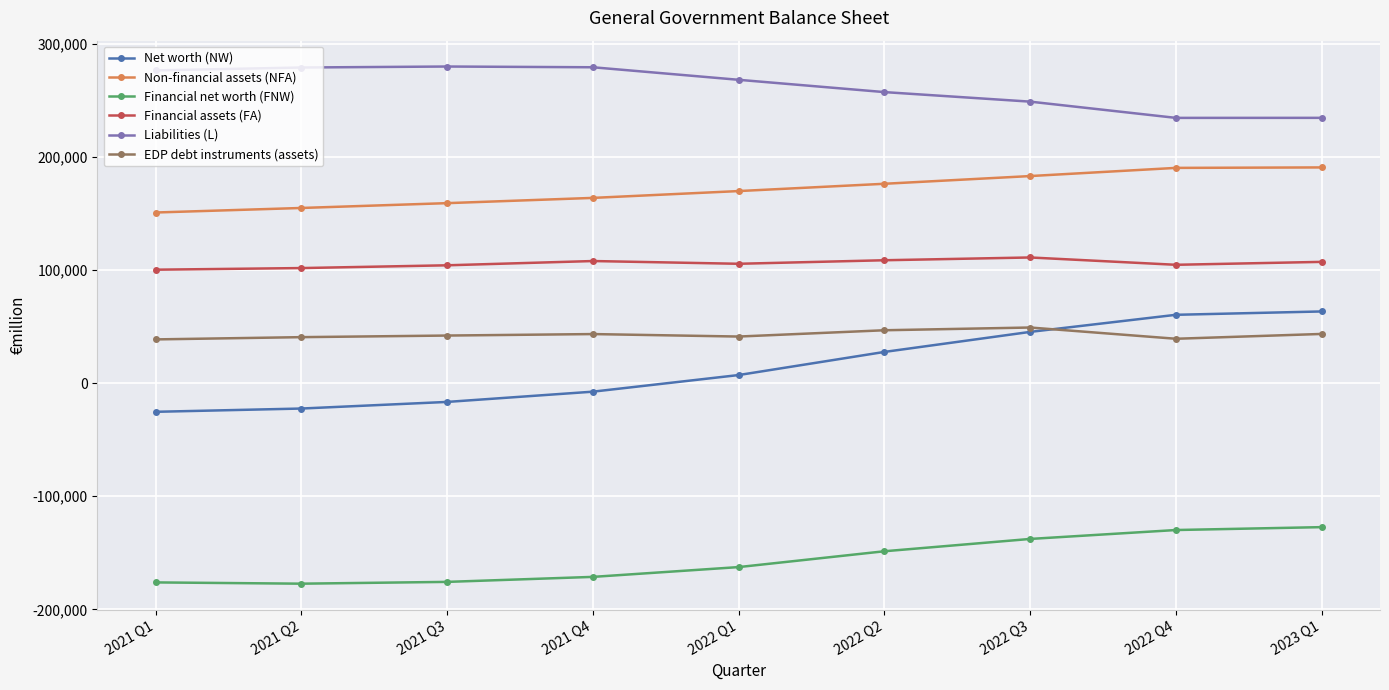

True or false: Net worth (NW) and Liabilities (L) cross at least once.

False